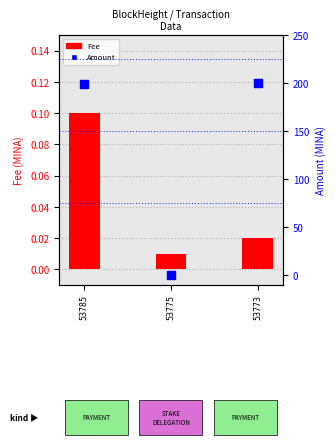

Which series has the widest spread of Y values?

Amount